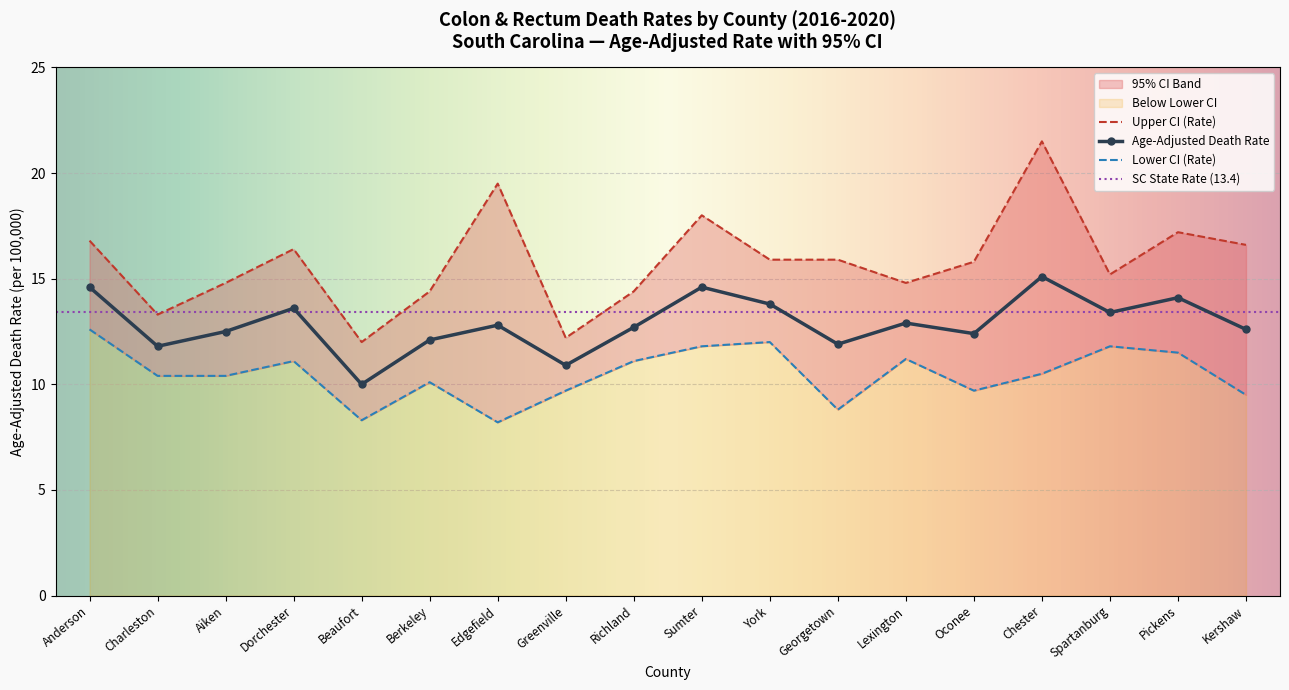

Is it true that Lower CI (Rate) equals 8.8 at Georgetown?

True